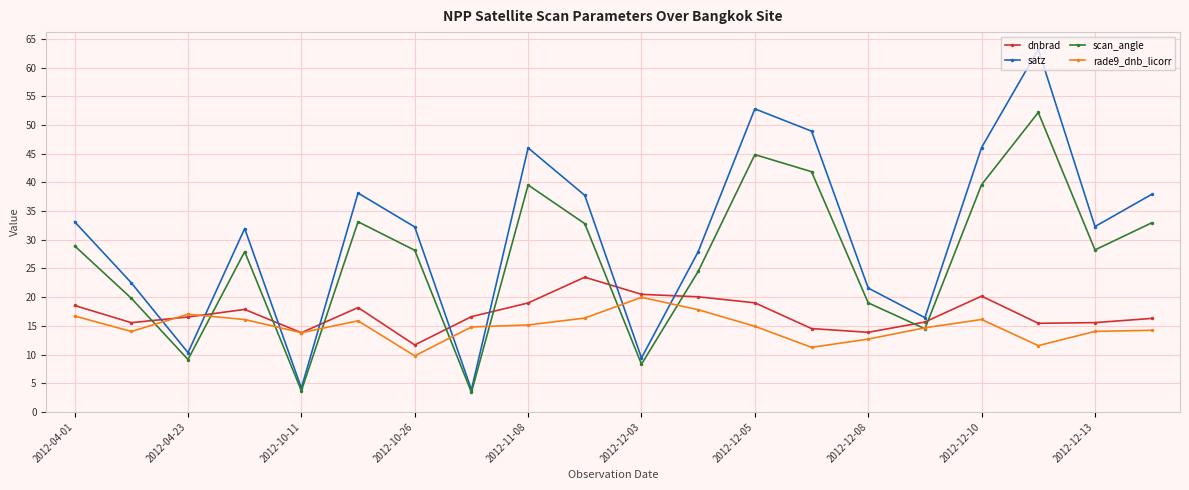

How many data points does each series have?

20